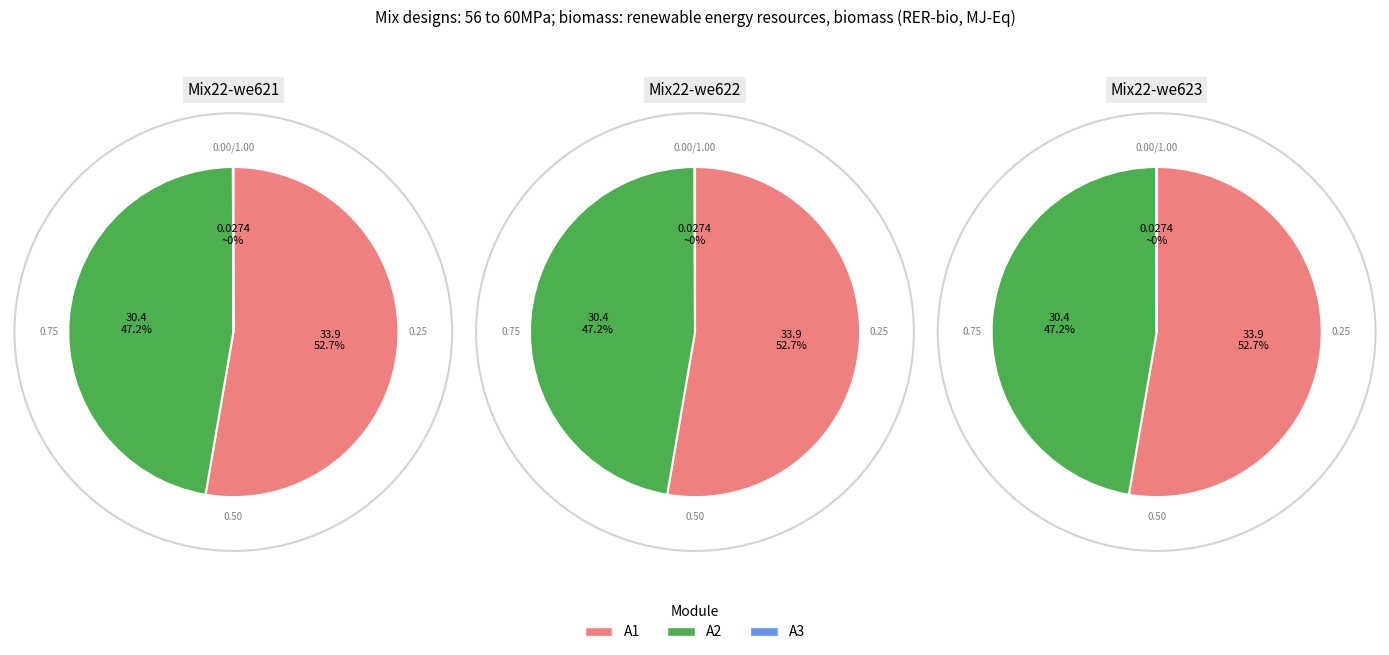

The 28 slice represents 1% of the pie. True or false?

False